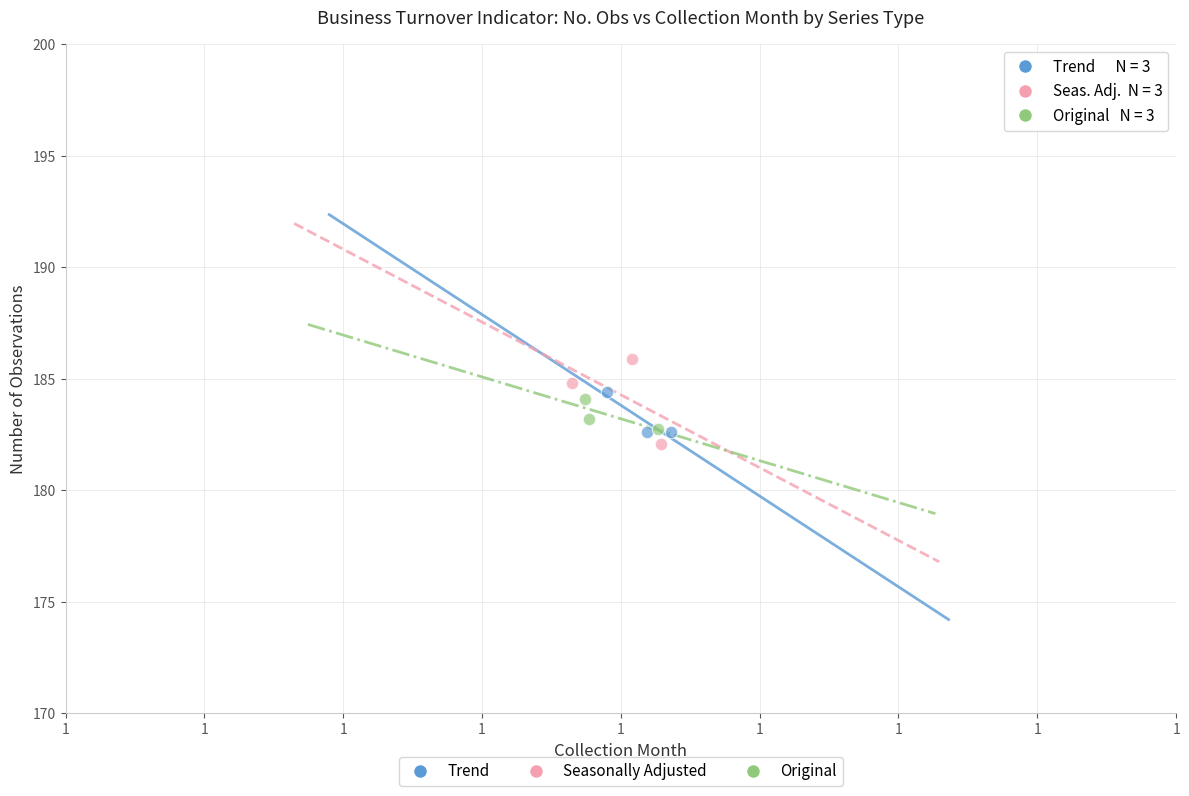

Which series reaches the minimum Y coordinate?

Seasonally Adjusted